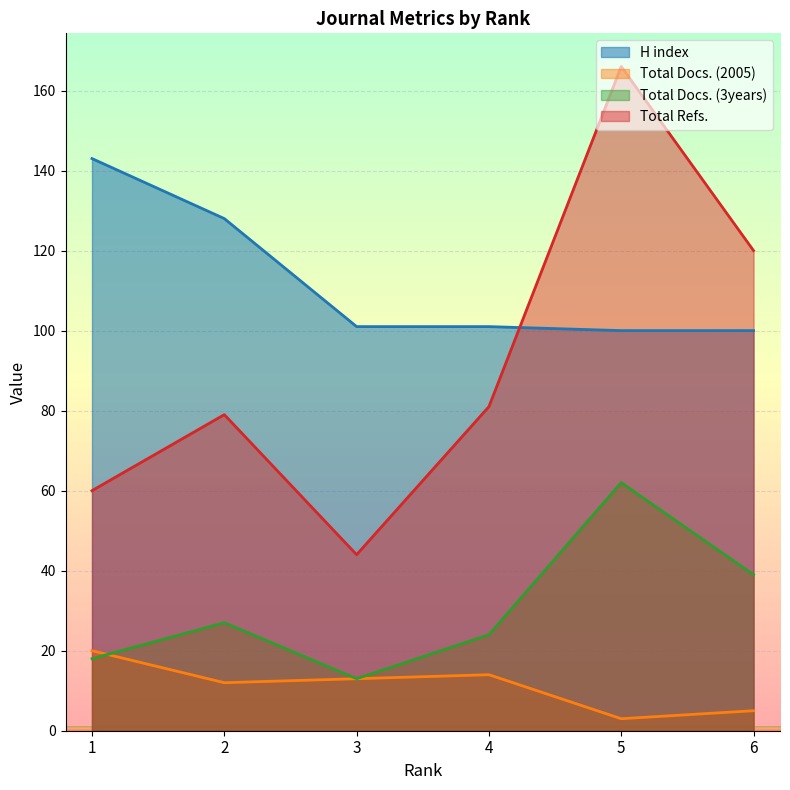

What is the minimum value shown in the chart?

3